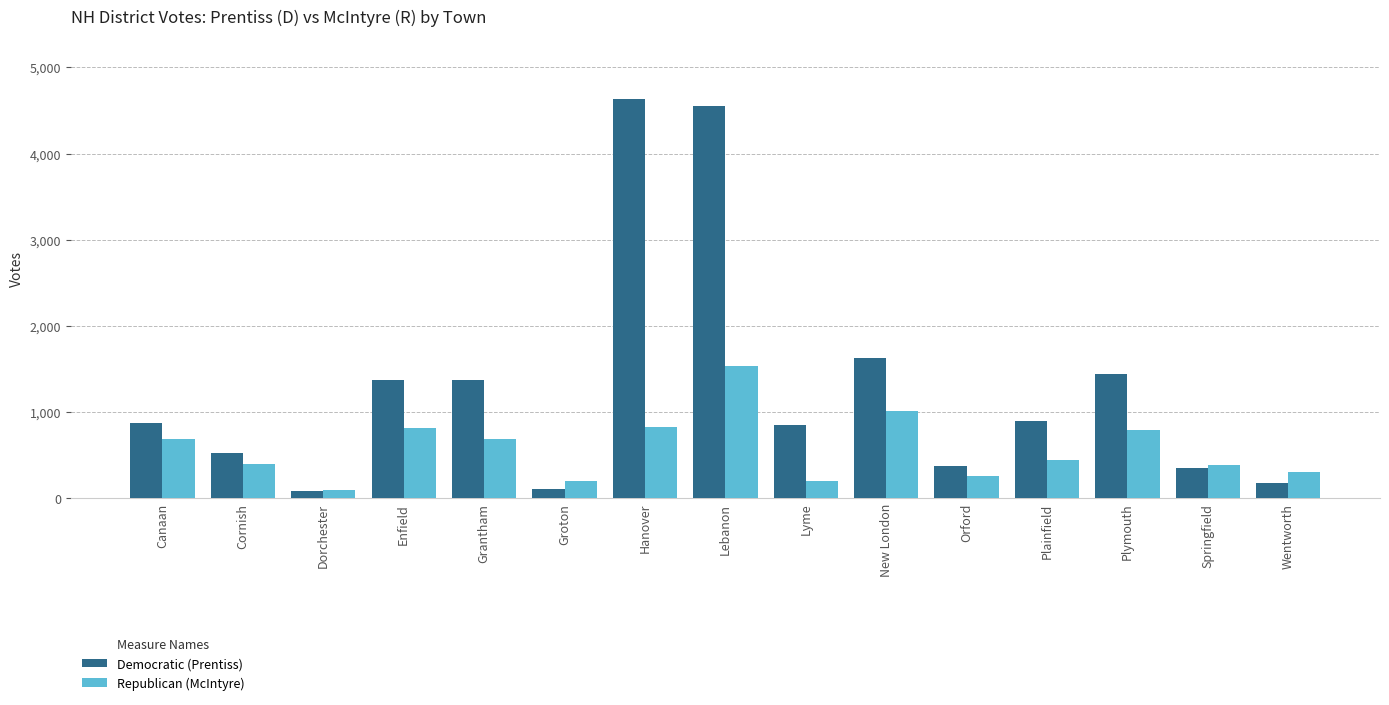

Which series has the largest range (max minus min)?

Democratic (Prentiss)